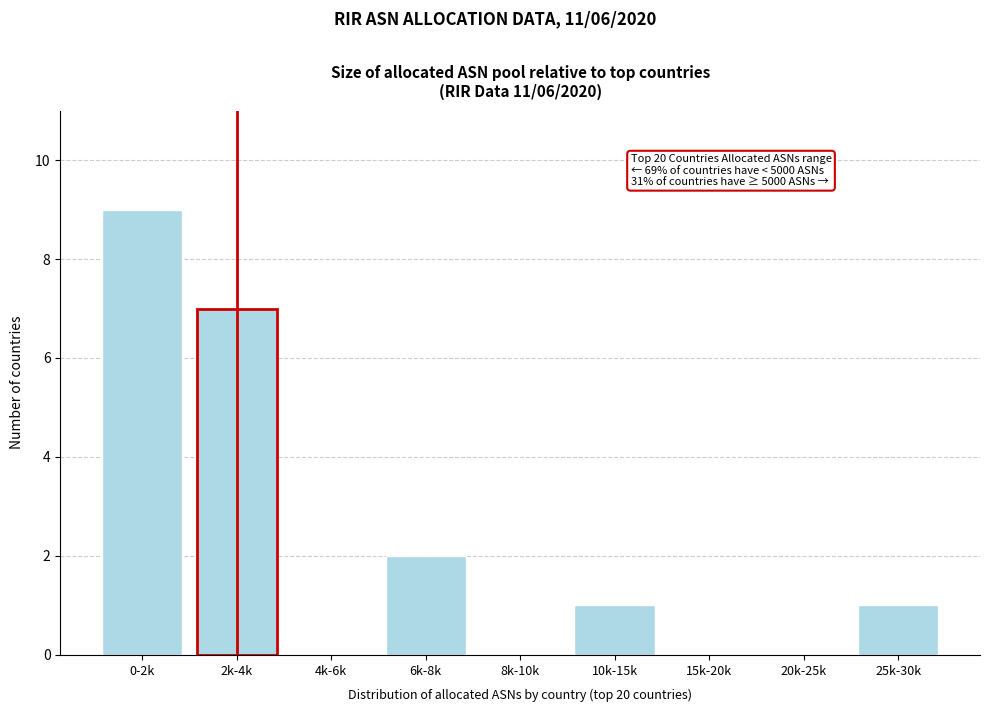

Reading left to right, what are all the values shown in this chart?

0-2k=9	2k-4k=7	4k-6k=0	6k-8k=2	8k-10k=0	10k-15k=1	15k-20k=0	20k-25k=0	25k-30k=1